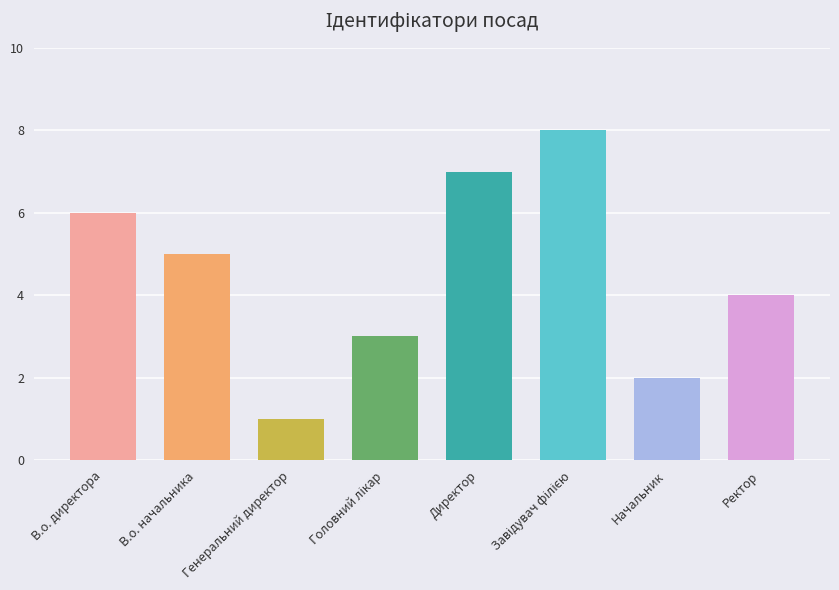

Count the number of categories in the chart.

8